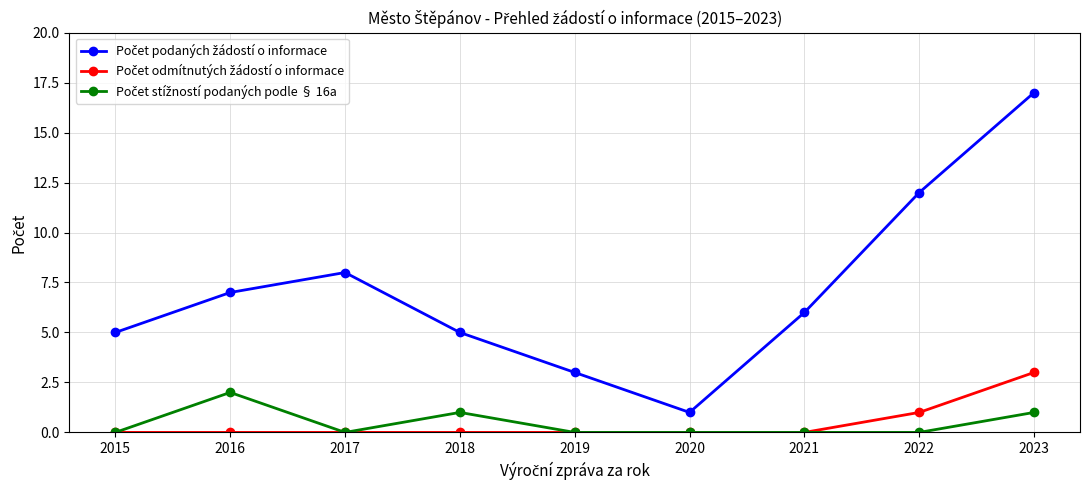

At which category is the sum across all series the highest?

2023